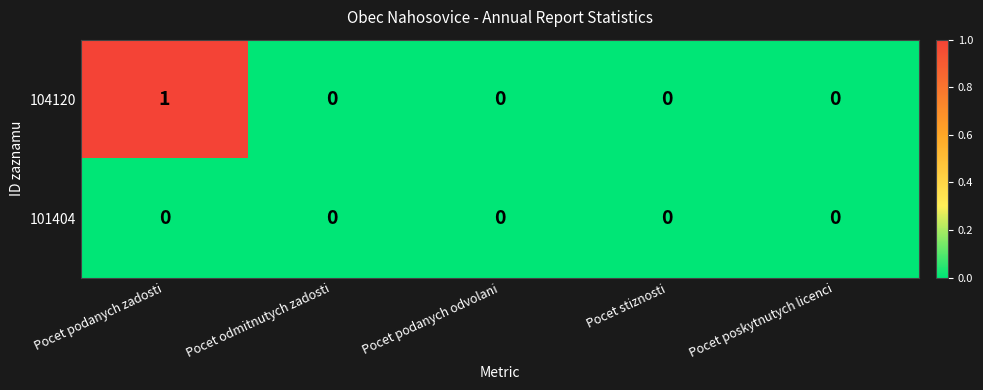

The value of 101404 at Pocet stiznosti is 0. True or false?

True